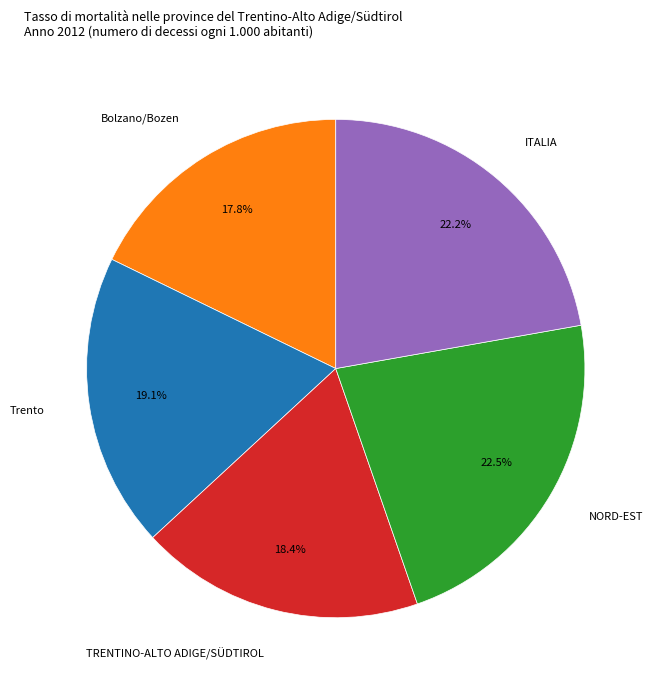

Is there a majority slice in this chart?

No